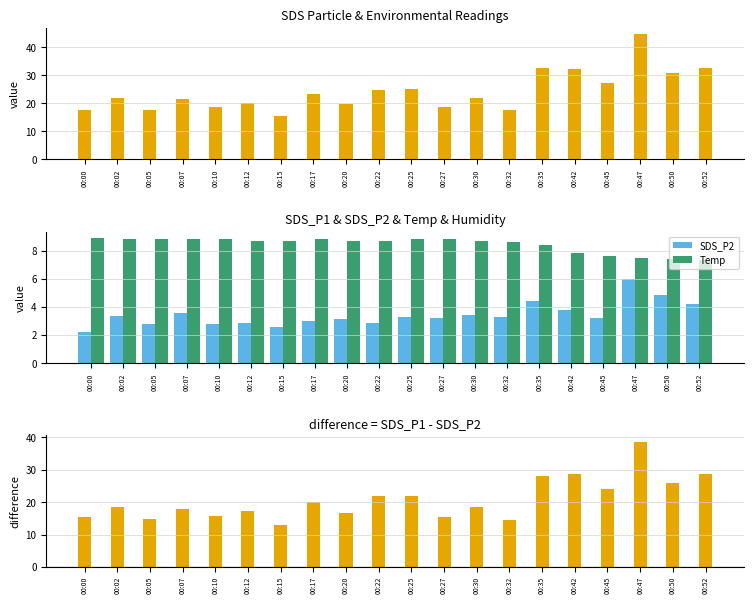

True or false: SDS_P2 has a value of 8.2 at 00:50.

False